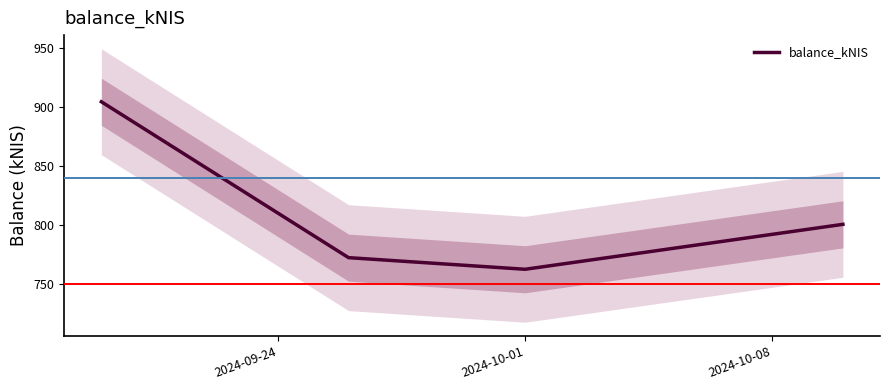

Reading right to left, what are all the values shown in this chart?

800.3	762.1	772.0	904.4